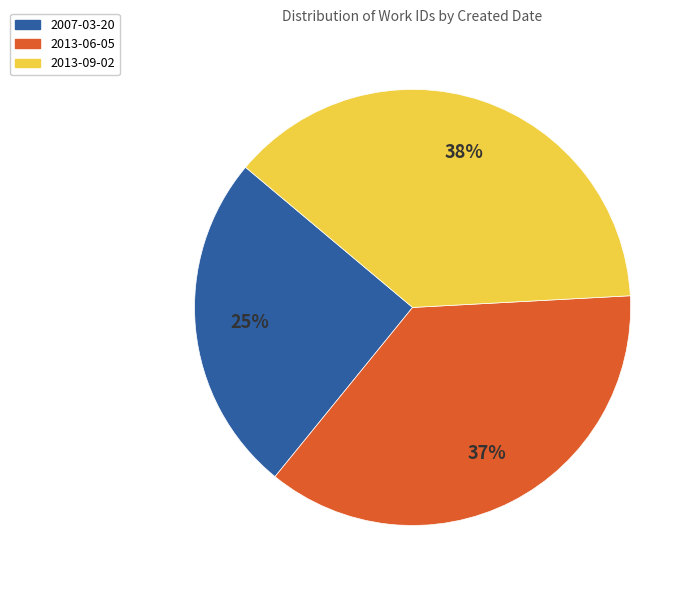

Is there a majority slice in this chart?

No